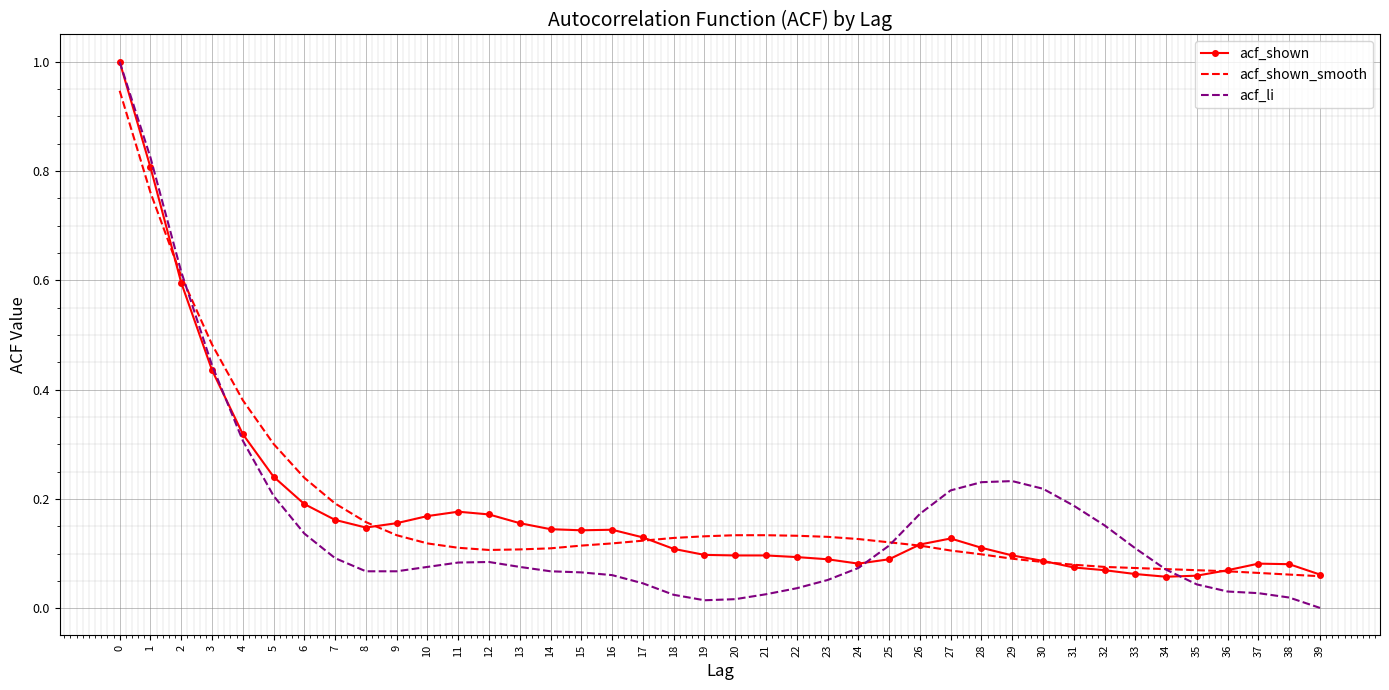

What is the maximum value shown in the chart?

1.0